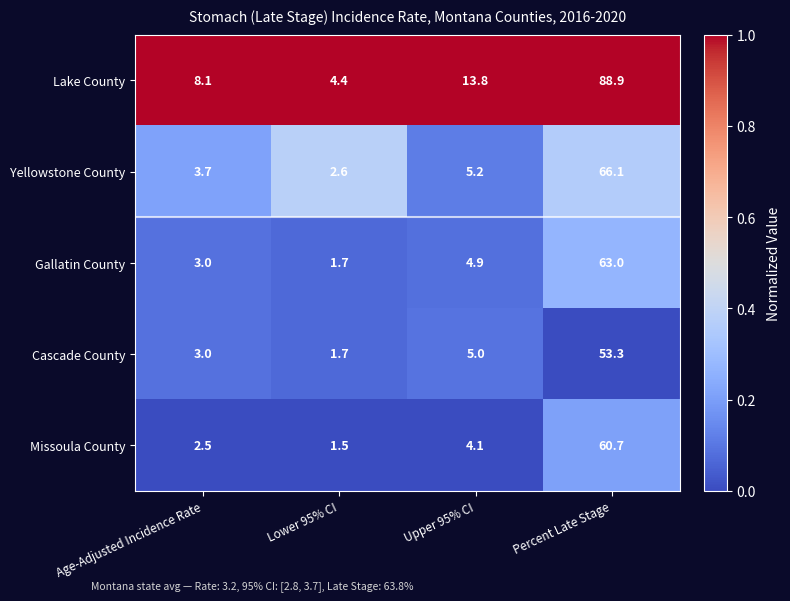

Which series has the widest spread of values?

Lake County